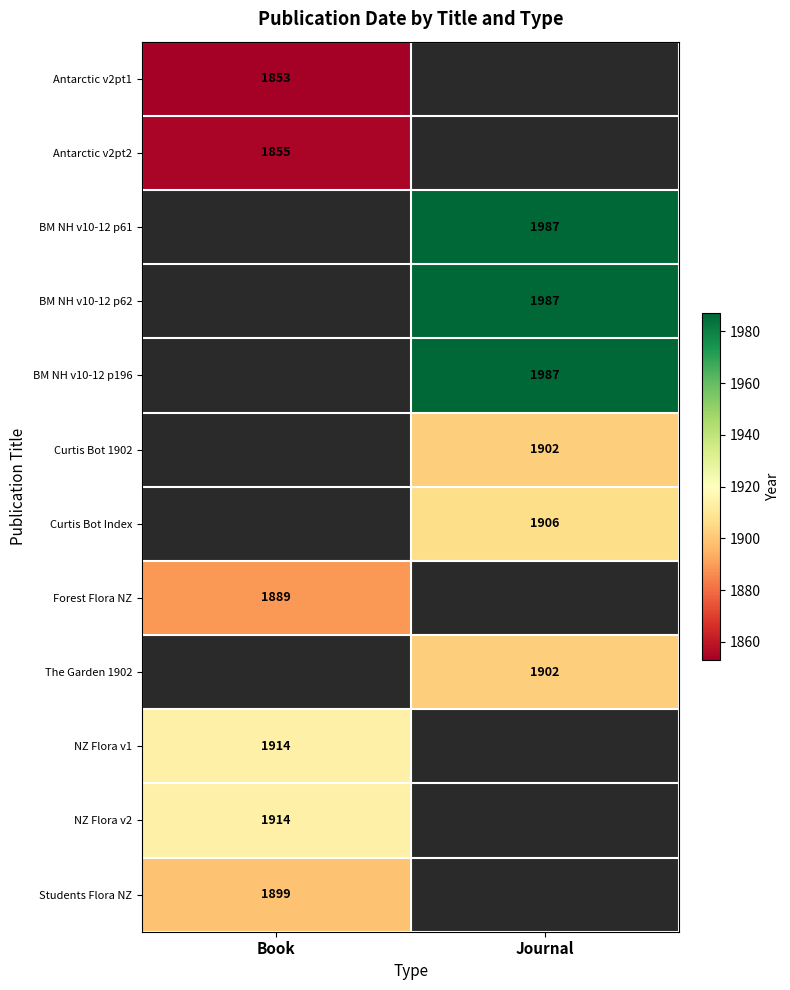

What is the smallest value displayed?

1853.0